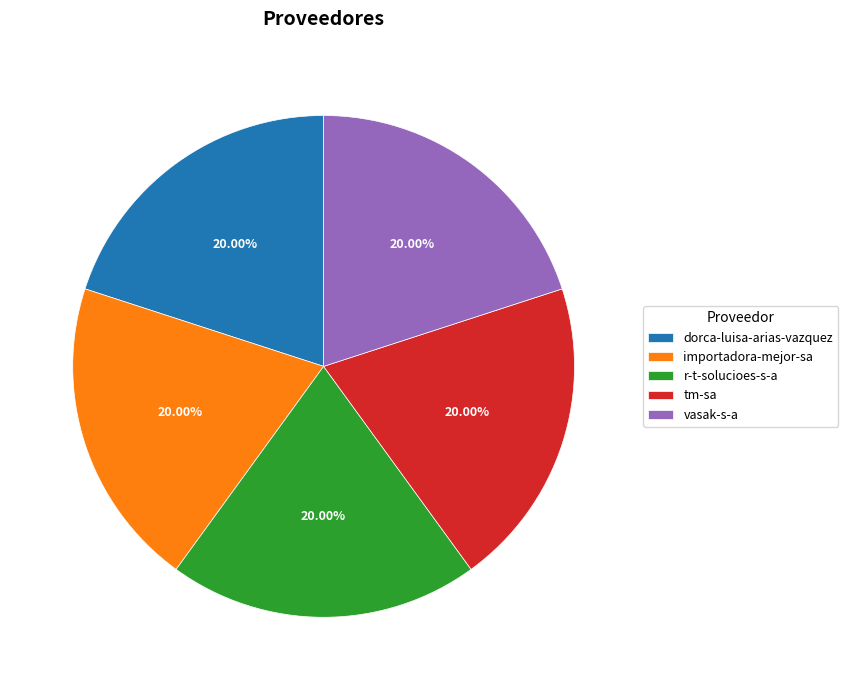

Combined, what portion of the pie is dorca-luisa-arias-vazquez and tm-sa?

40.0%